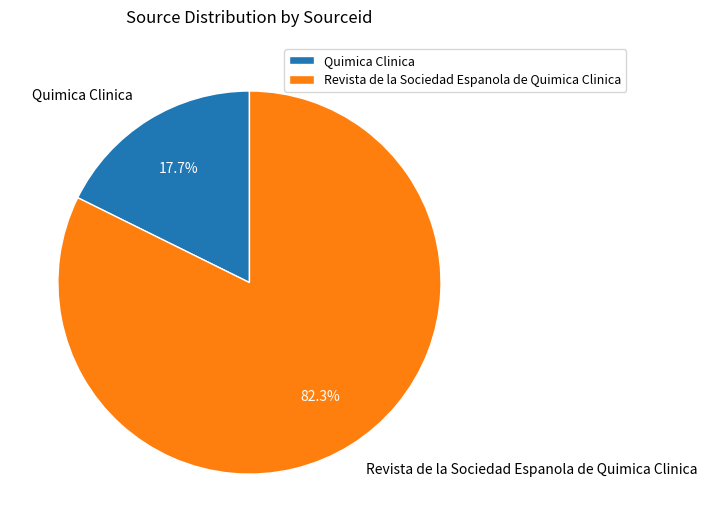

How many slices are in this pie chart?

2